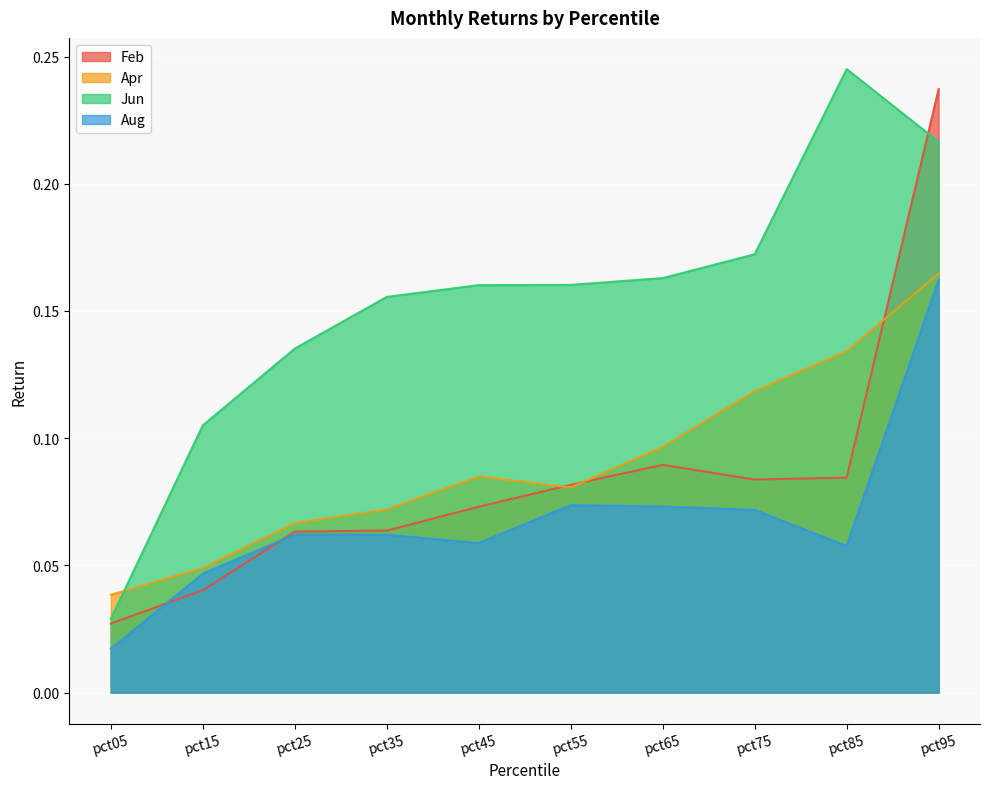

What are all the series names shown in the legend?

Feb, Apr, Jun, Aug